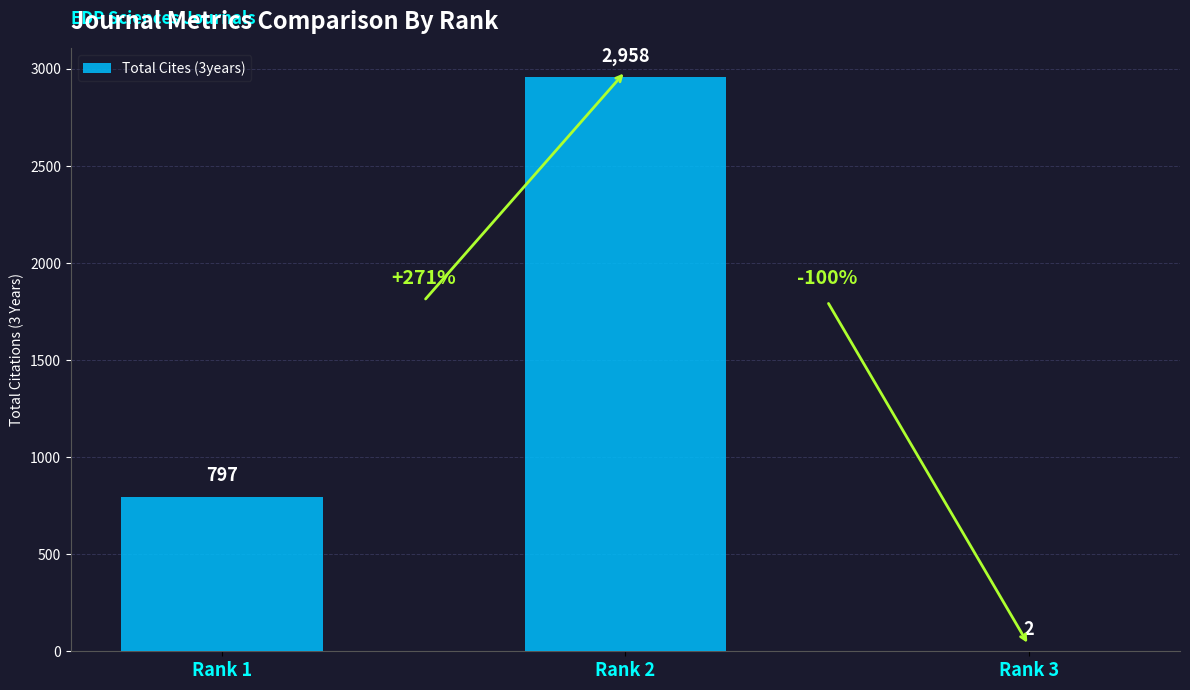

How many data points does each series have?

3